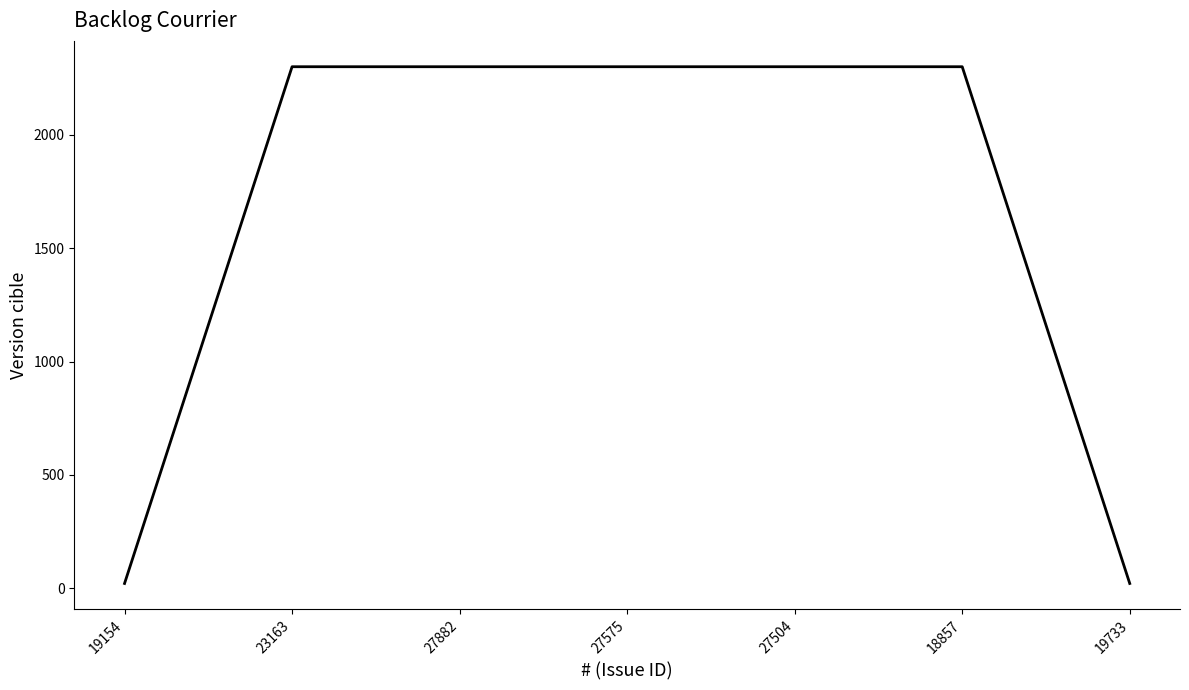

What is the difference between the second highest and minimum values?

2280.0